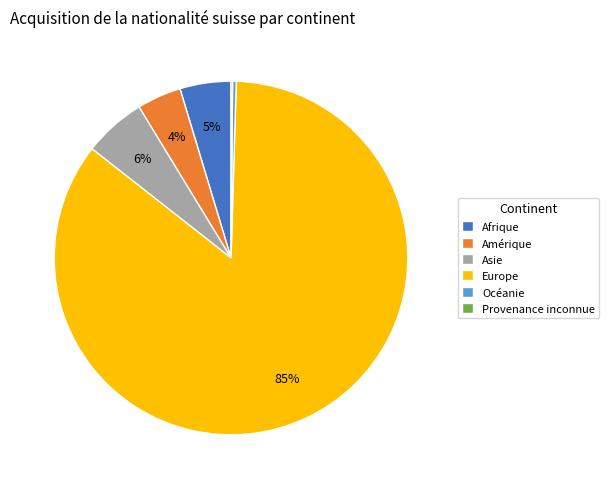

Combined, do Océanie and Afrique account for over 50%?

No